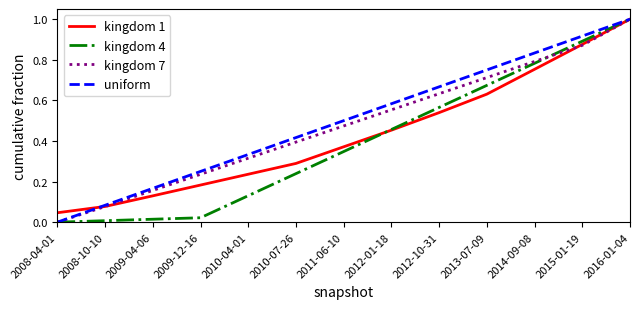

What position from the left is 2015-01-19?

12